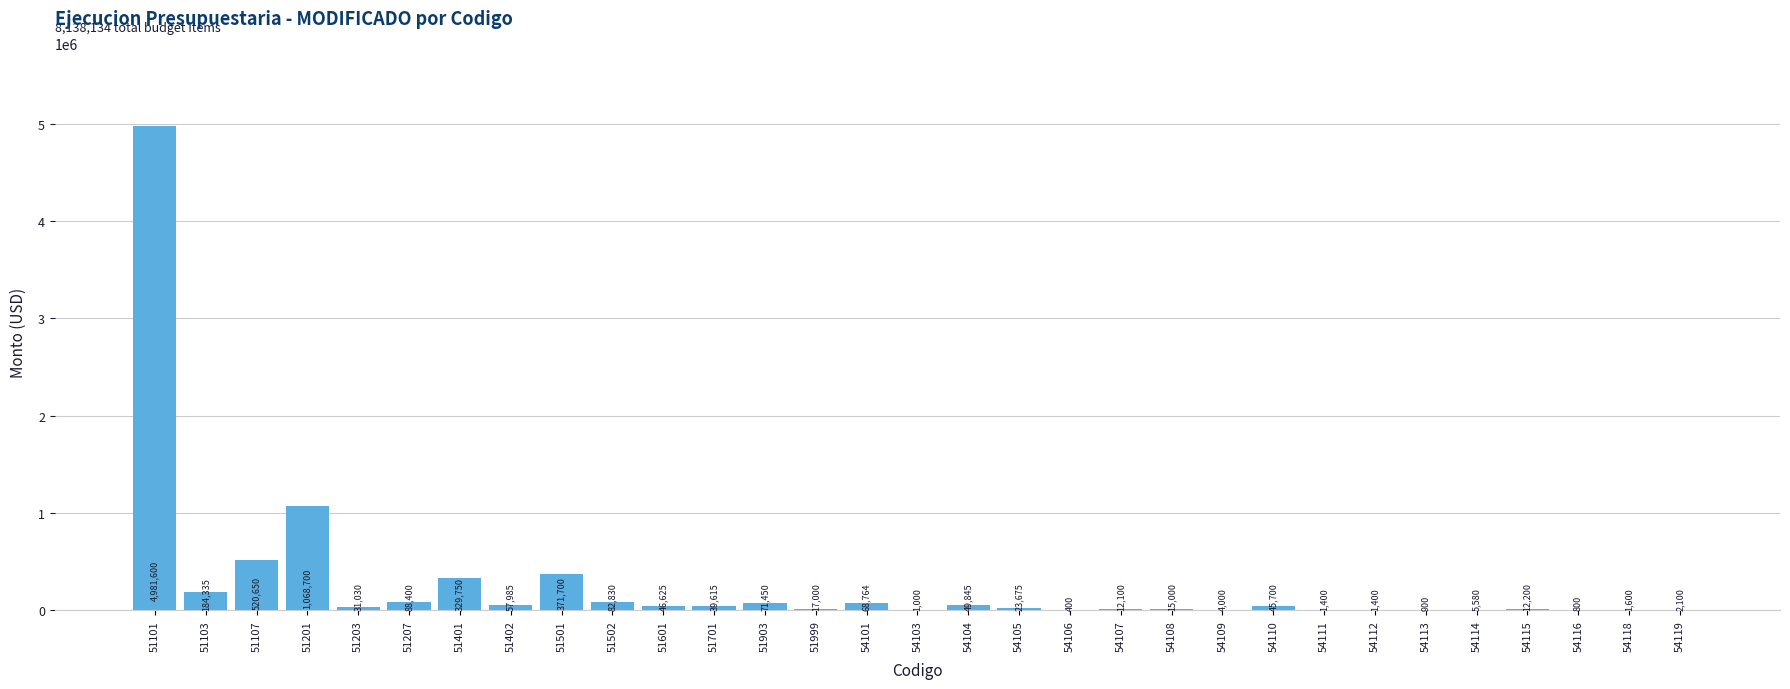

Reading left to right, extract all data points from this chart.

51101=4981600.0	51103=184335.0	51107=520650.0	51201=1068700.0	51203=31030.0	51207=88400.0	51401=329750.0	51402=57985.0	51501=371700.0	51502=82830.0	51601=46625.0	51701=39615.0	51903=71450.0	51999=17000.0	54101=68764.0	54103=1000.0	54104=49845.0	54105=23675.0	54106=400.0	54107=12100.0	54108=15000.0	54109=4000.0	54110=45700.0	54111=1400.0	54112=1400.0	54113=900.0	54114=5580.0	54115=12200.0	54116=800.0	54118=1600.0	54119=2100.0